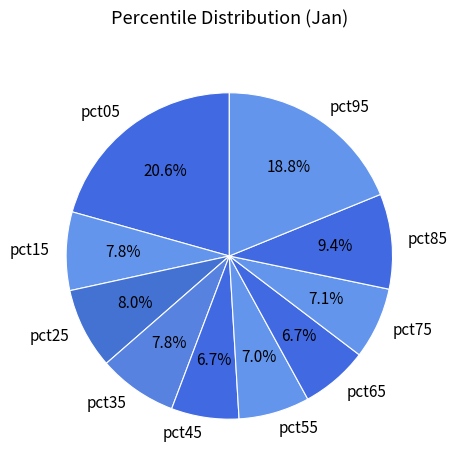

How many segments does this pie chart have?

10